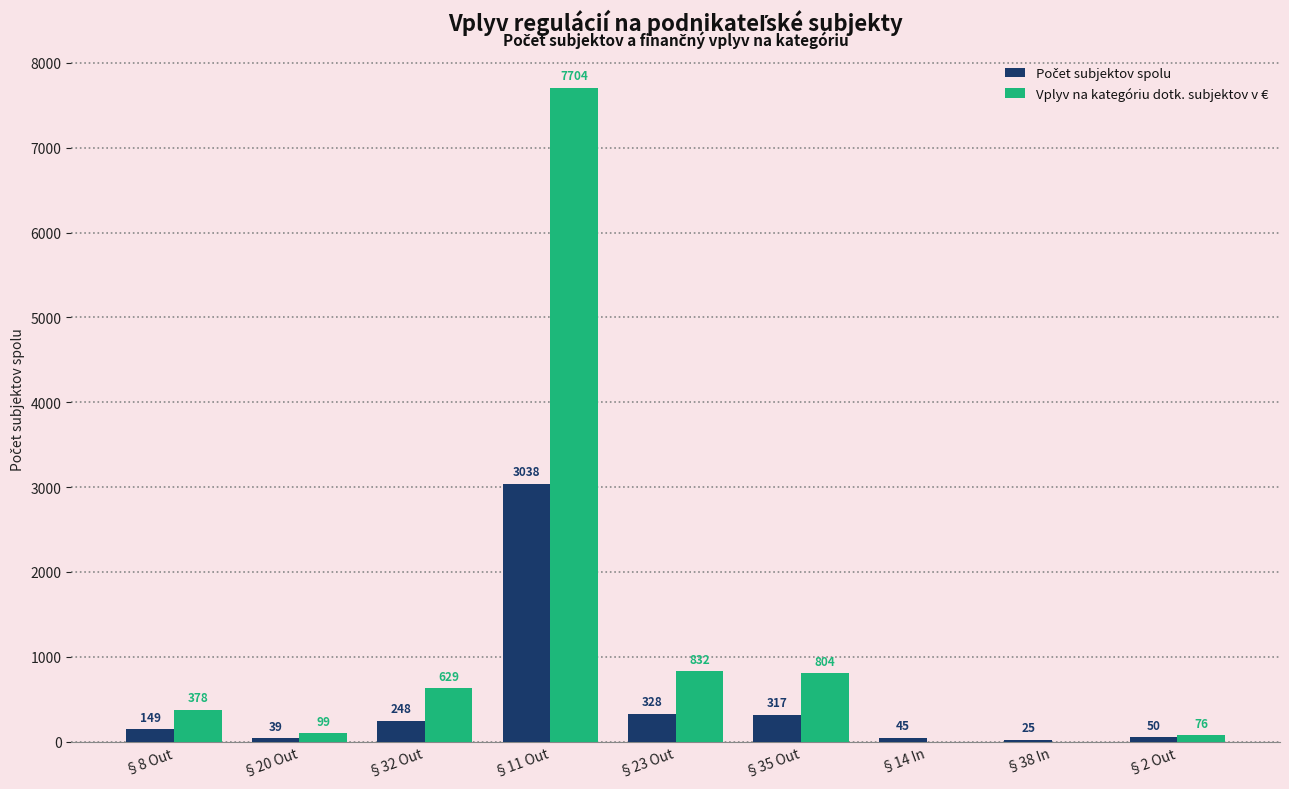

How many distinct data groups are displayed?

2